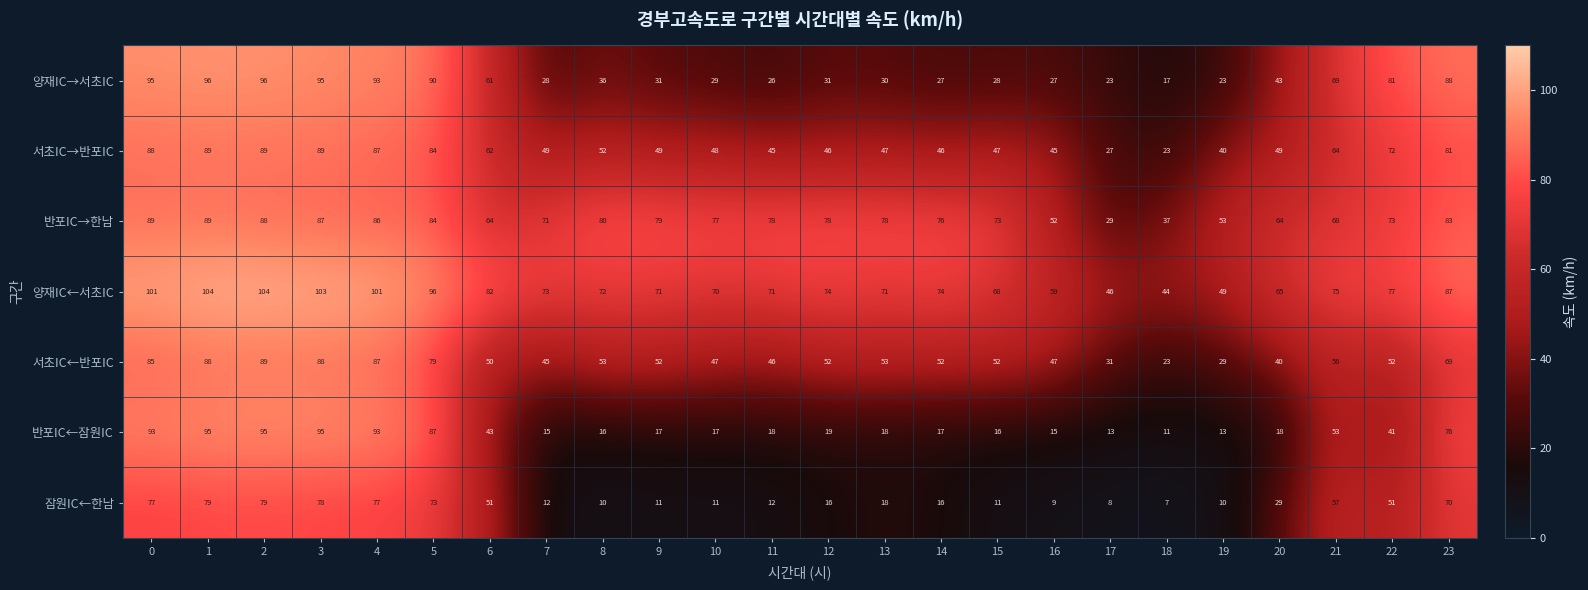

At how many categories does at least one series exceed 22?

24